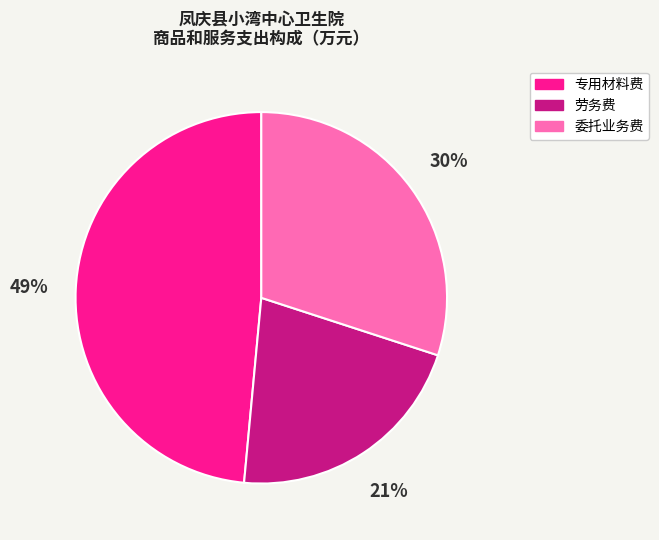

Do 委托业务费 and 专用材料费 together represent more than half of the pie?

Yes